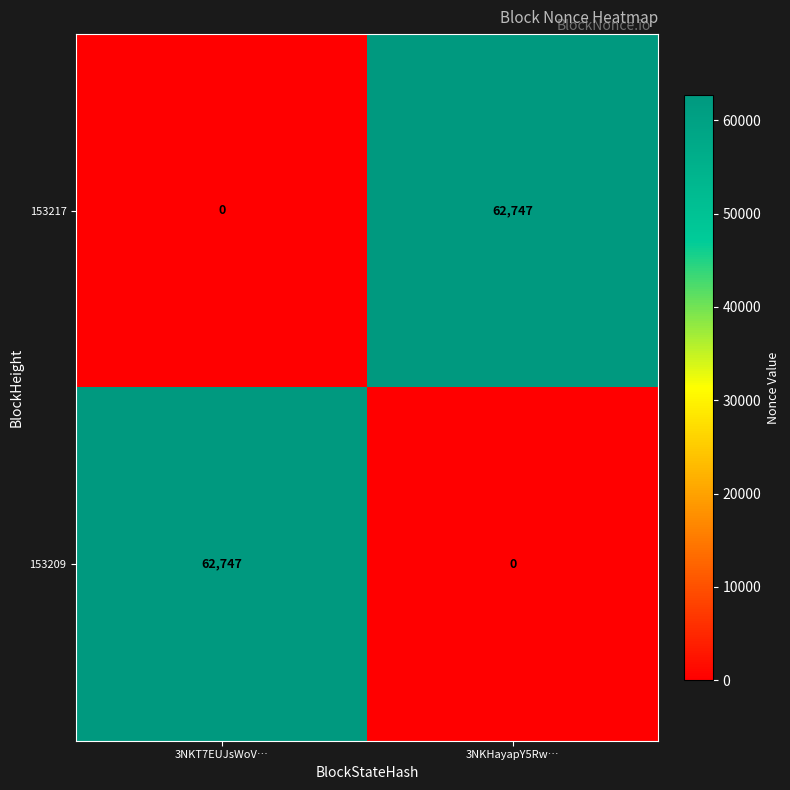

At which label does 153209 reach its peak?

3NKT7EUJsWoV…